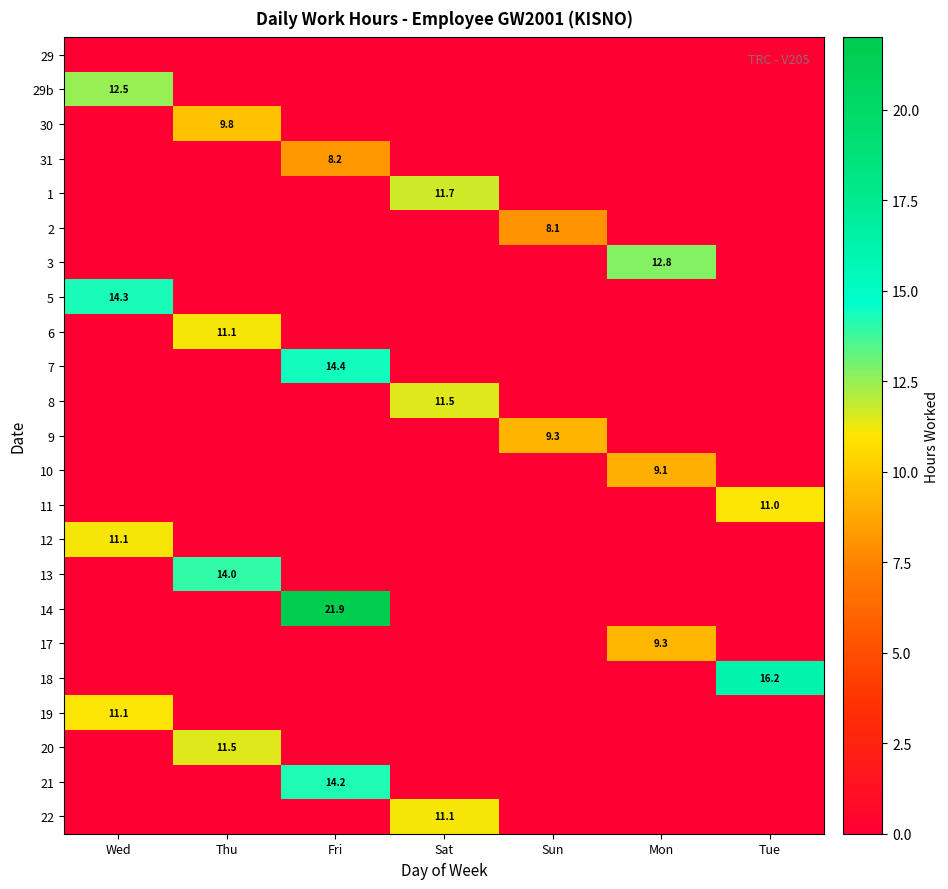

Which label corresponds to the largest value in the chart?

Fri